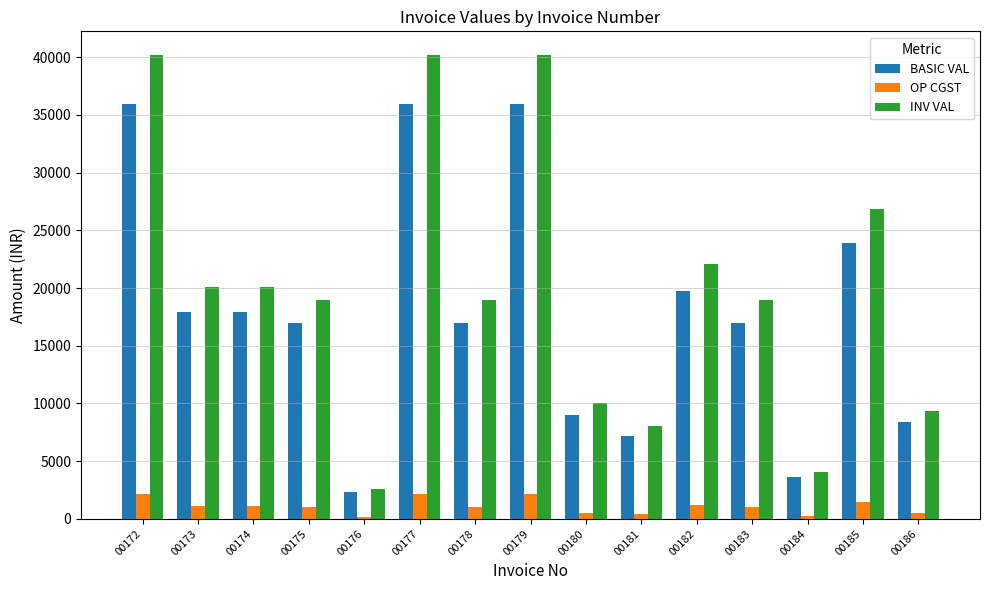

What is the sum of all BASIC VAL values?

268642.5